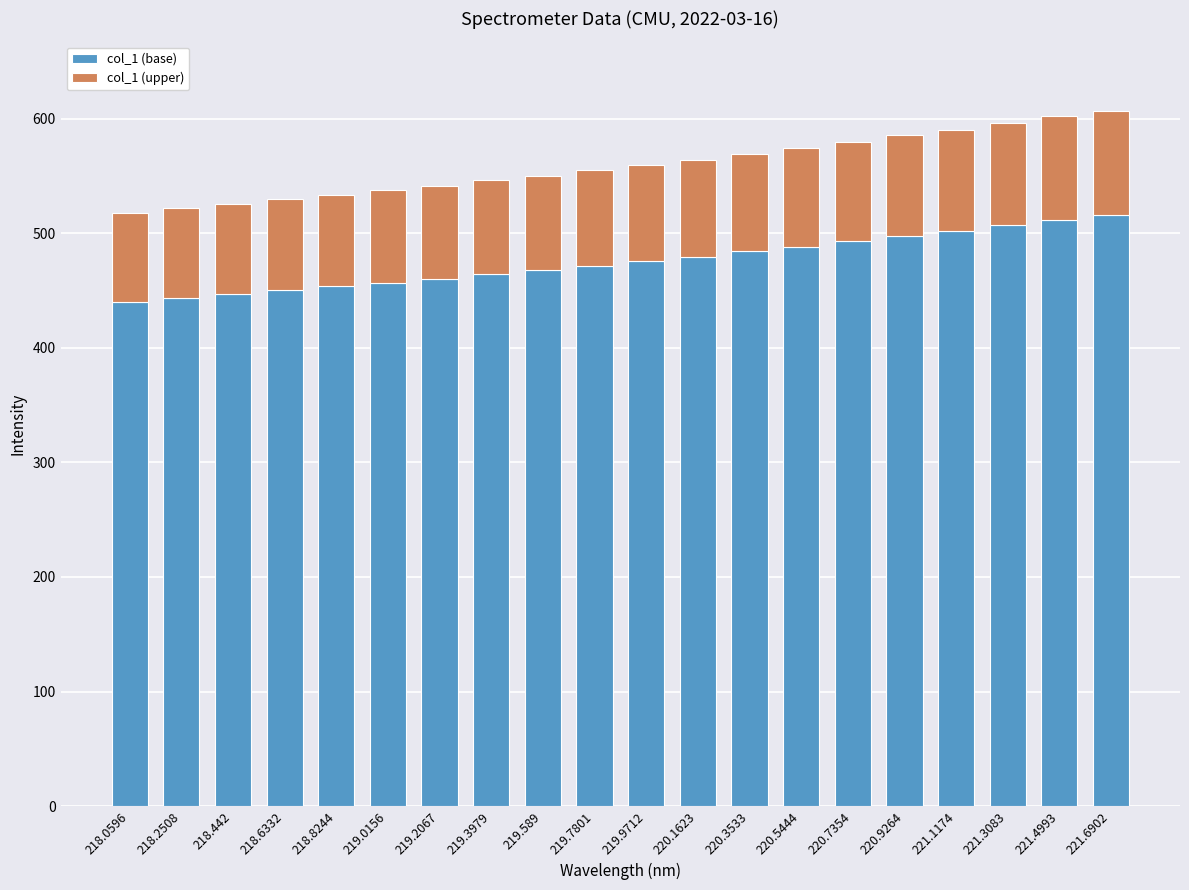

What is the minimum value for col_1 (base)?

440.2